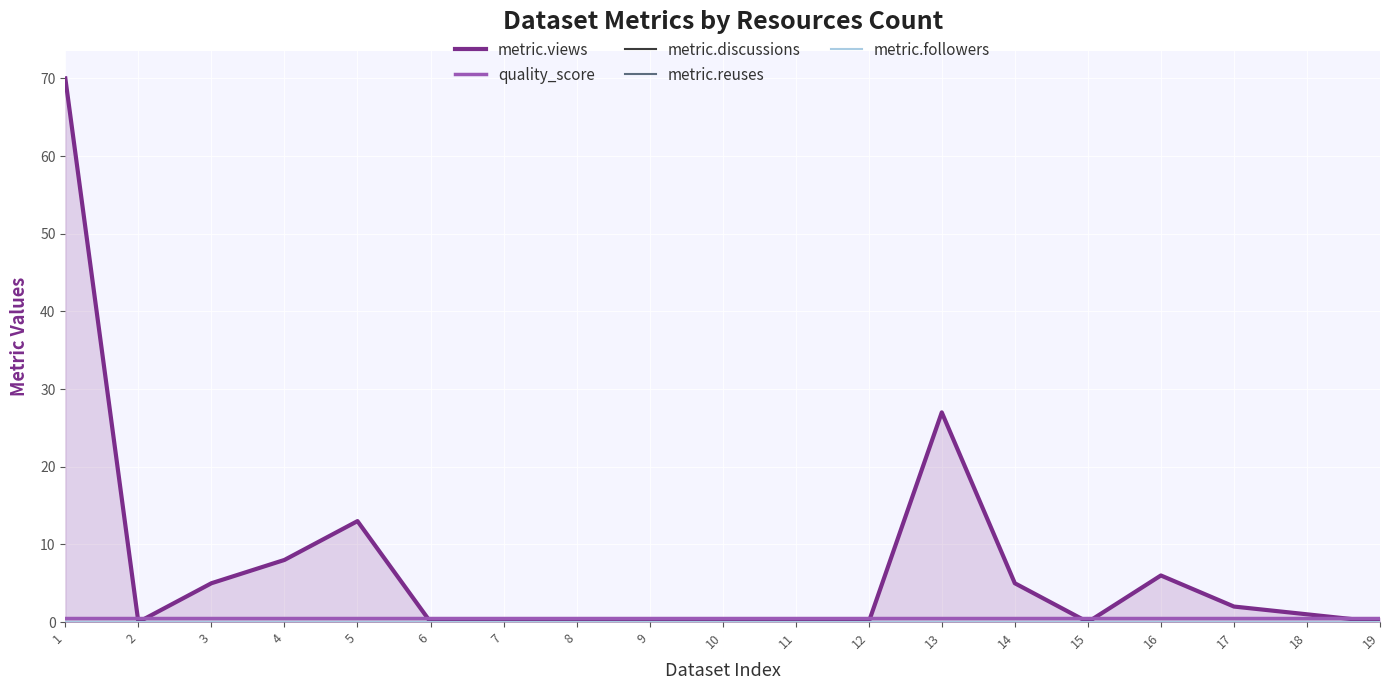

At how many categories does at least one series exceed 25?

2